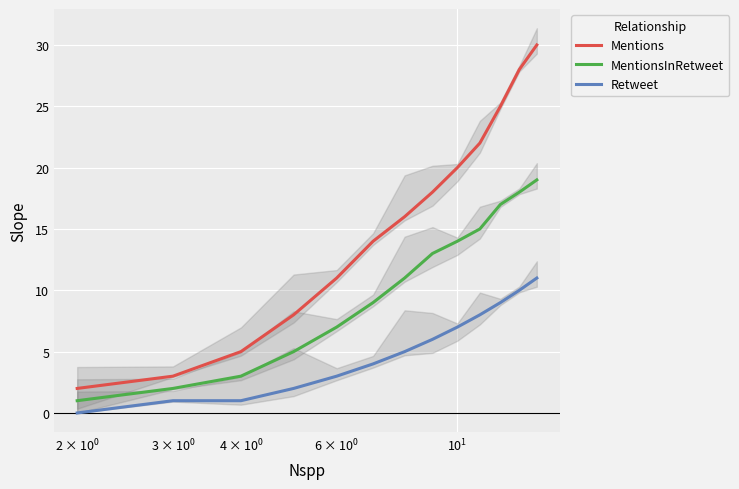

What are all the series names shown in the legend?

Mentions, MentionsInRetweet, Retweet